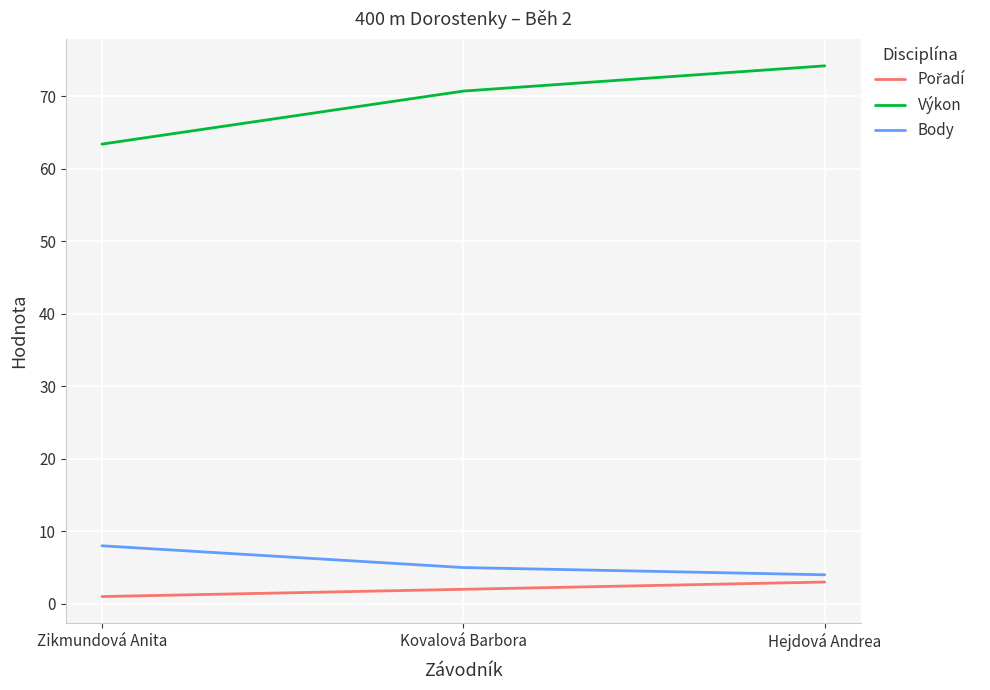

Rank the categories by Výkon value from lowest to highest.

Zikmundová Anita, Kovalová Barbora, Hejdová Andrea